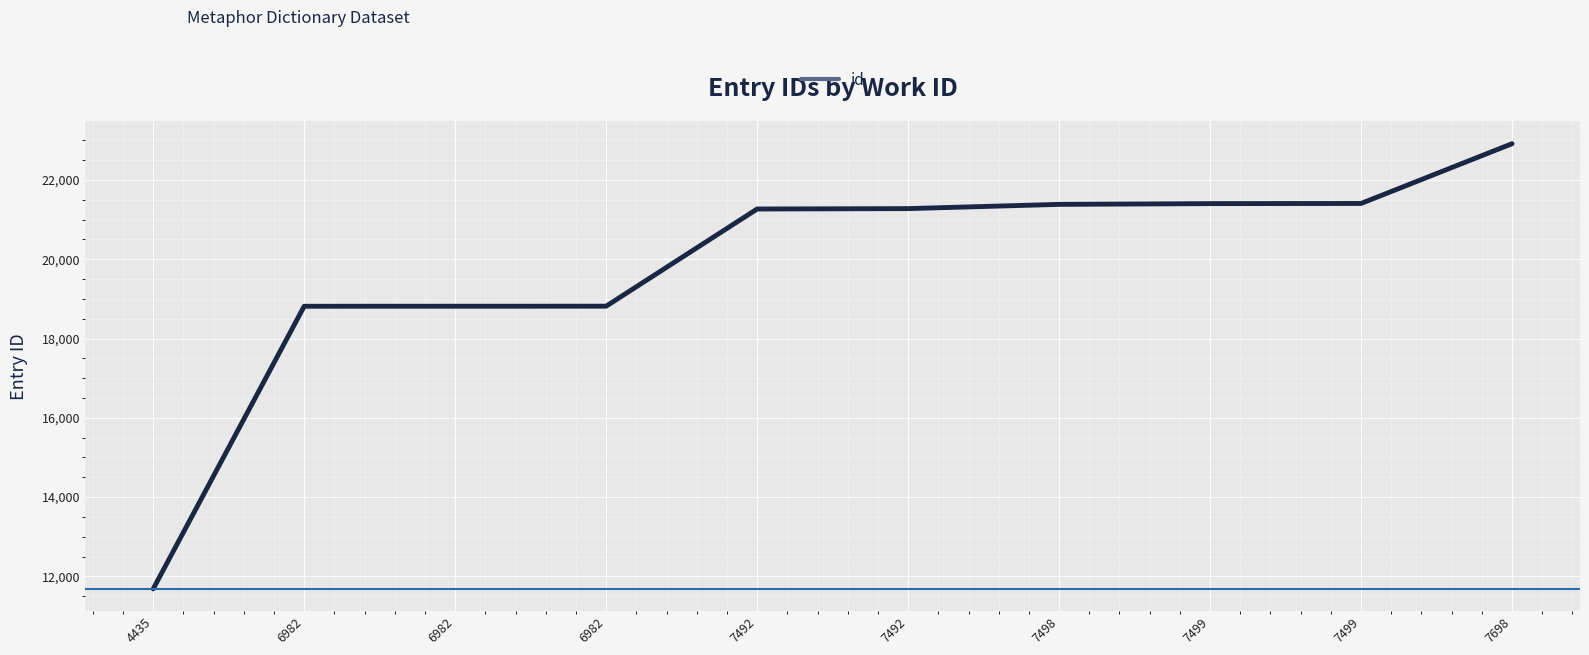

Rank the categories by value from highest to lowest.

7698, 7499, 7499, 7498, 7492, 7492, 6982, 6982, 6982, 4435